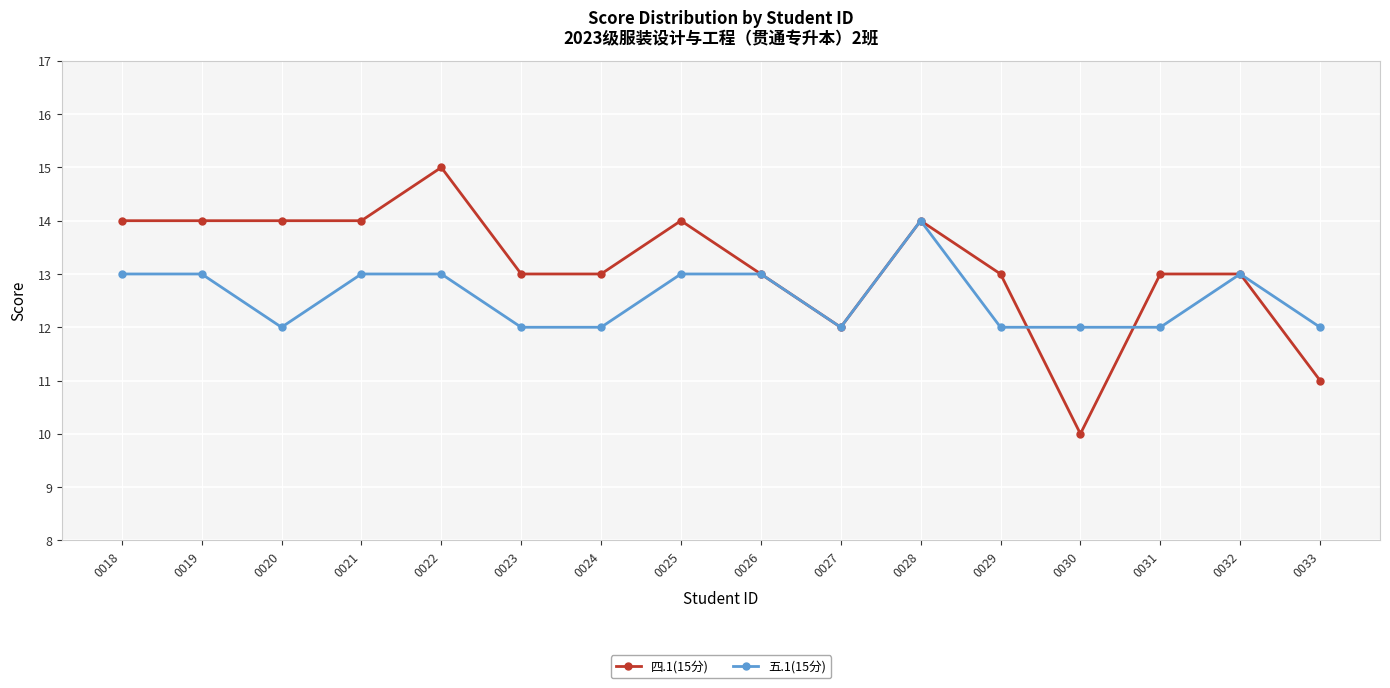

Reading left to right, extract all data points from this chart.

四.1(15分): 0018=14	0019=14	0020=14	0021=14	0022=15	0023=13	0024=13	0025=14	0026=13	0027=12	0028=14	0029=13	0030=10	0031=13	0032=13	0033=11
五.1(15分): 0018=13	0019=13	0020=12	0021=13	0022=13	0023=12	0024=12	0025=13	0026=13	0027=12	0028=14	0029=12	0030=12	0031=12	0032=13	0033=12